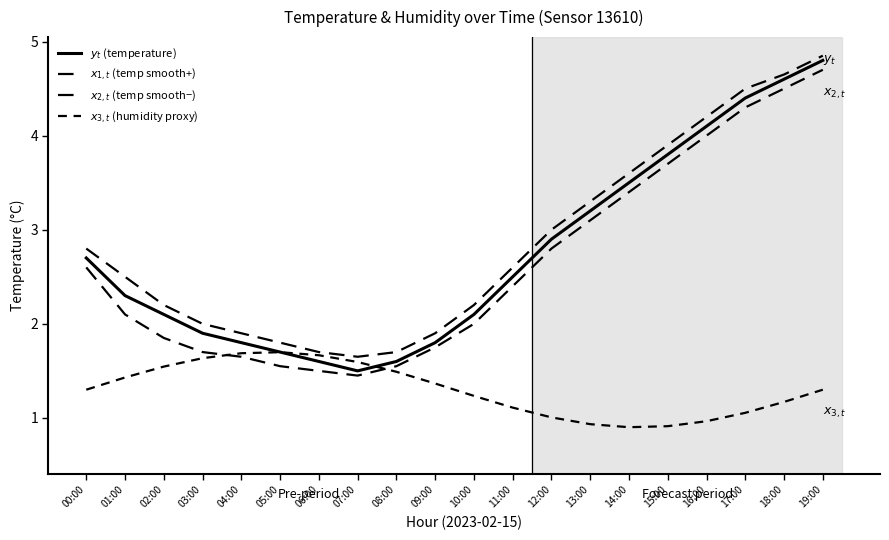

How many lines are shown in the chart?

4